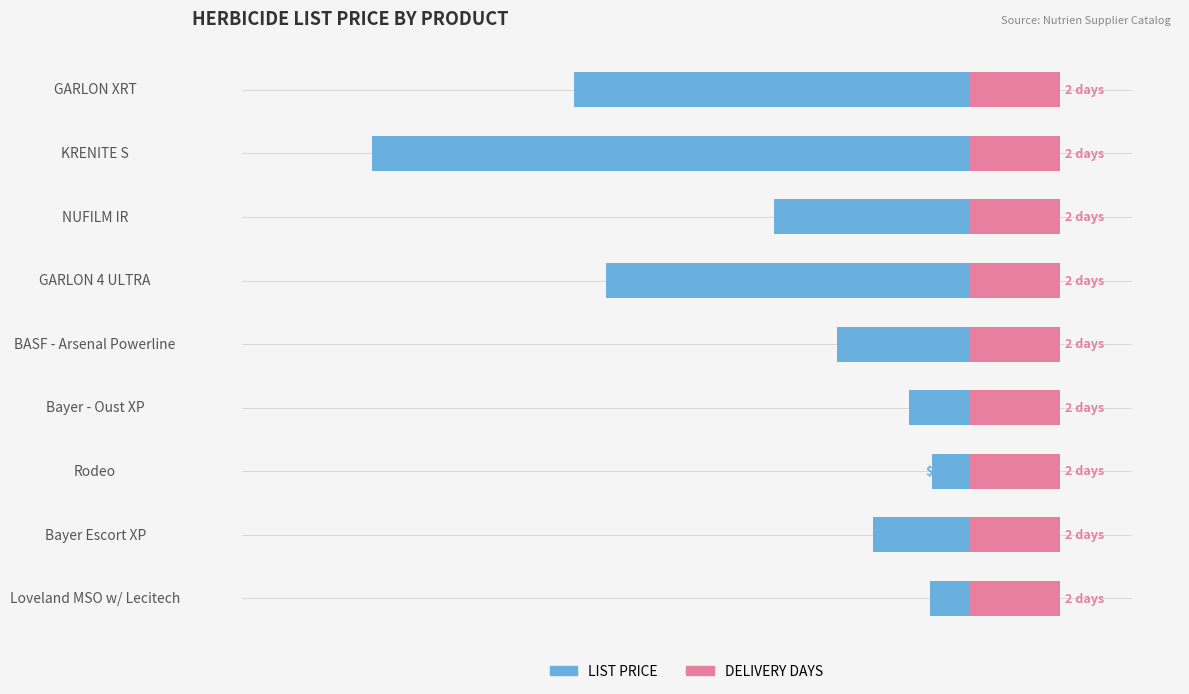

What position from the left is 0?

5